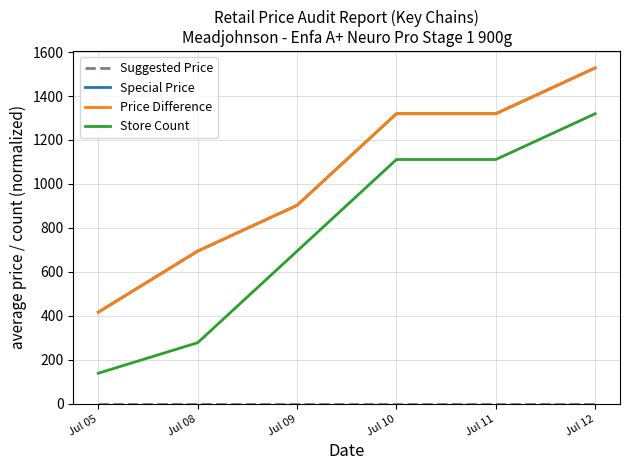

Which series has the largest range (max minus min)?

Store Count